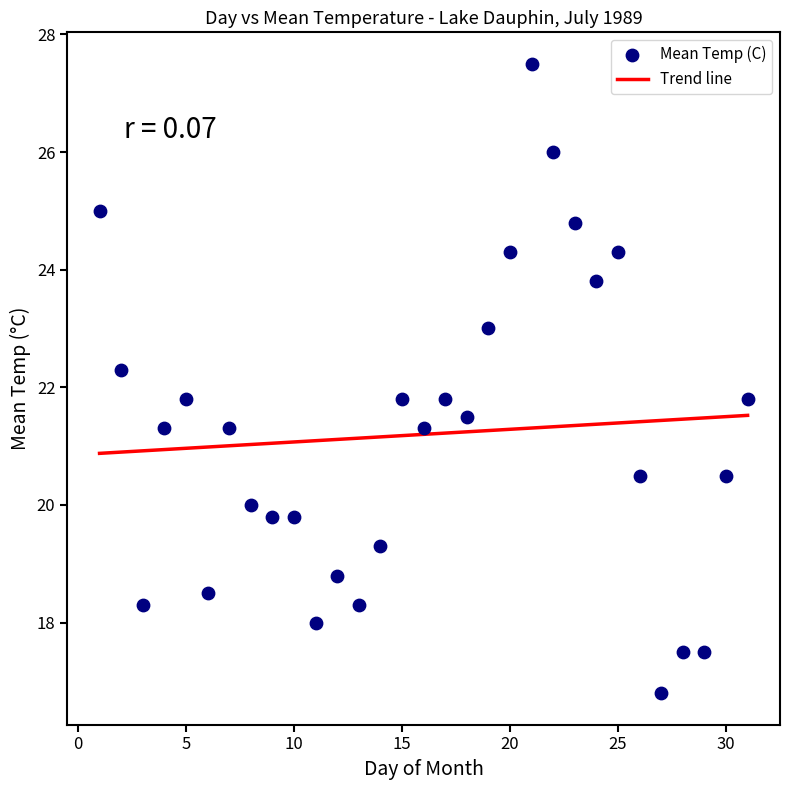

What is the range of X values (max minus min)?

30.0